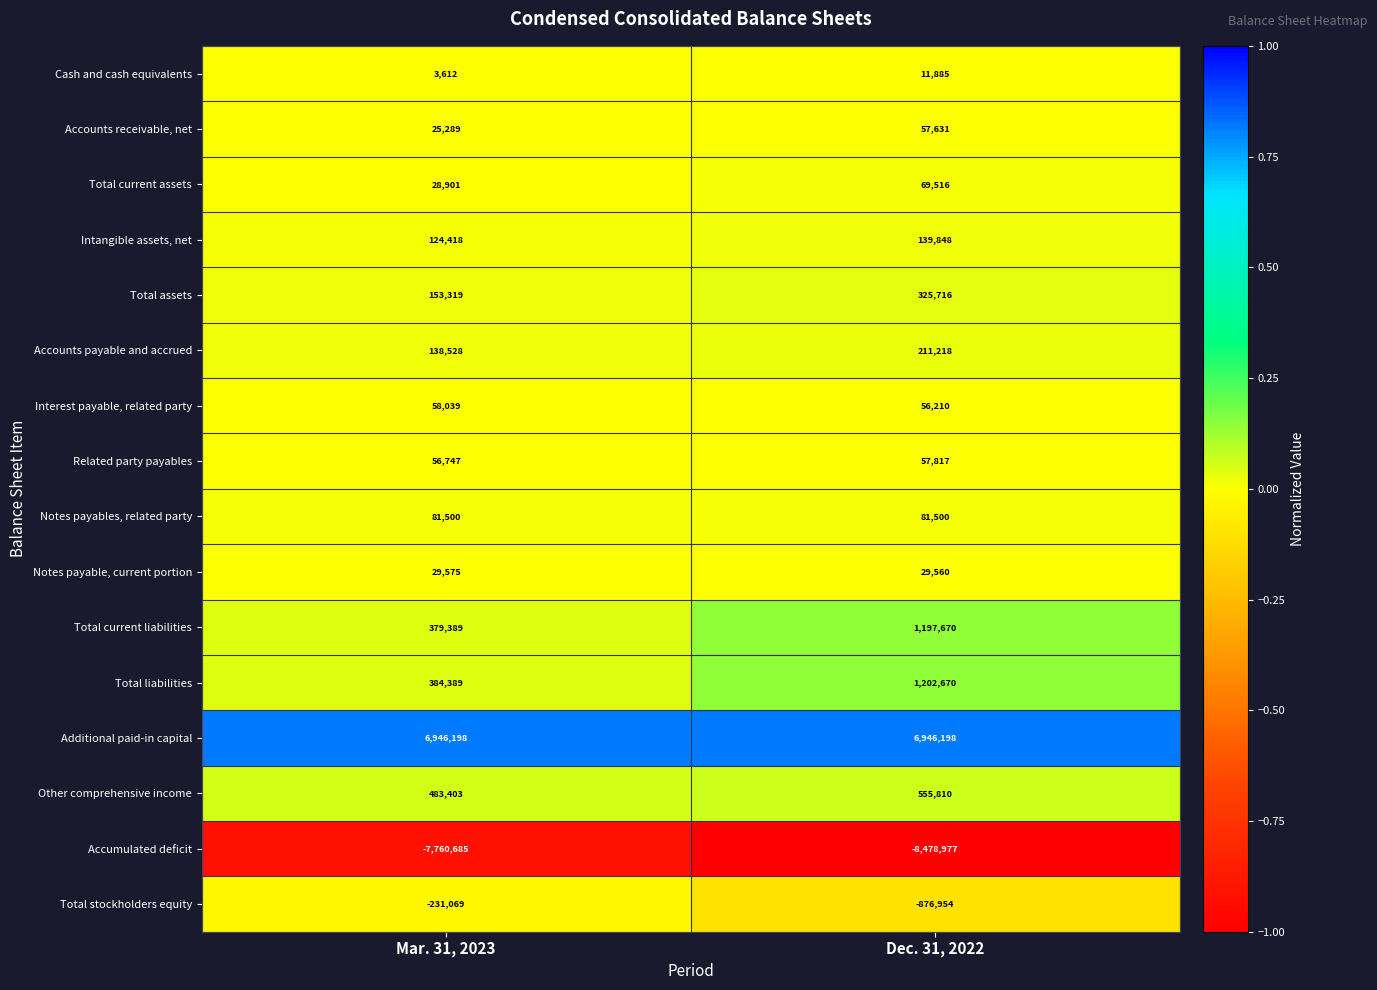

How many categories are shown in the chart?

2